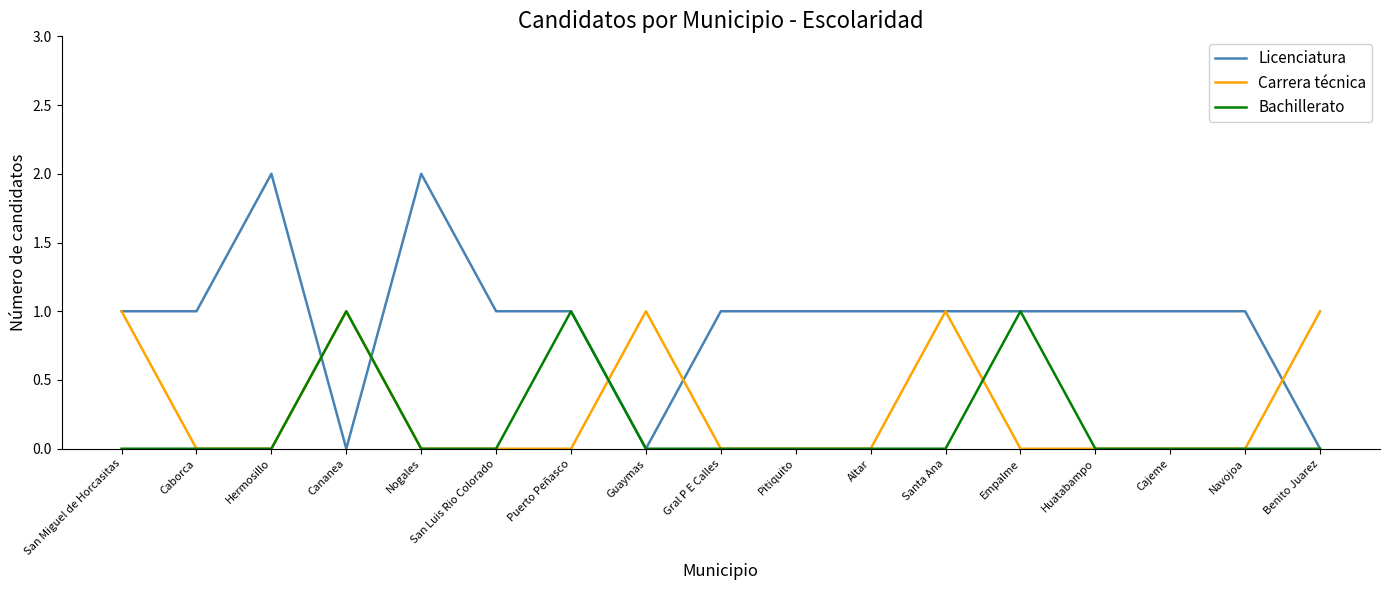

Which series has the largest range (max minus min)?

Licenciatura